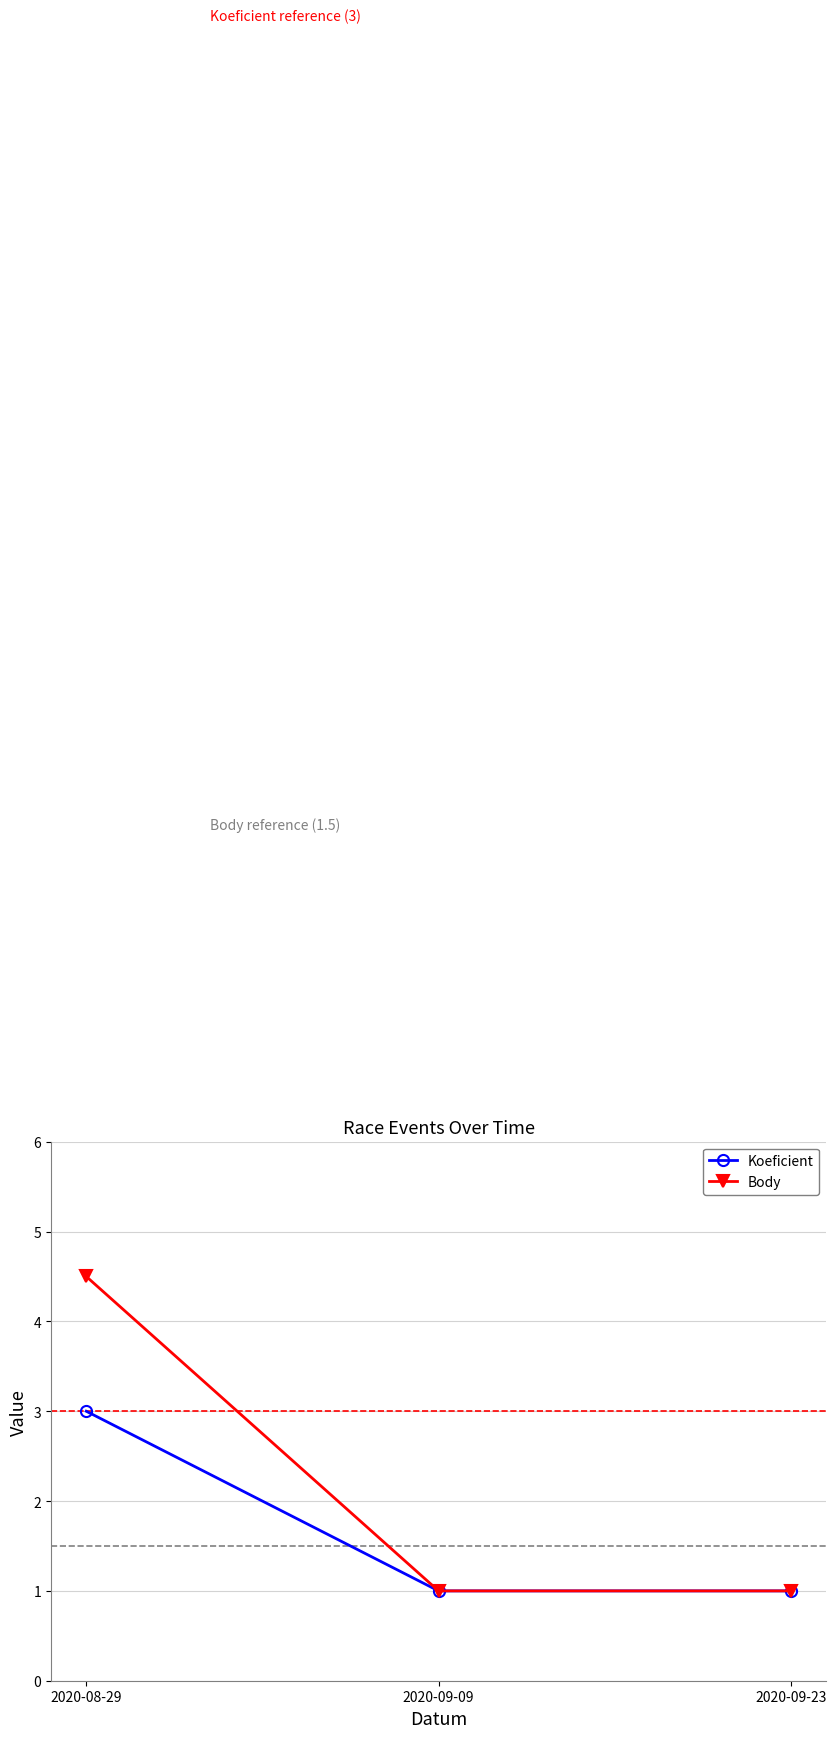

Does the chart have visible grid lines?

Yes